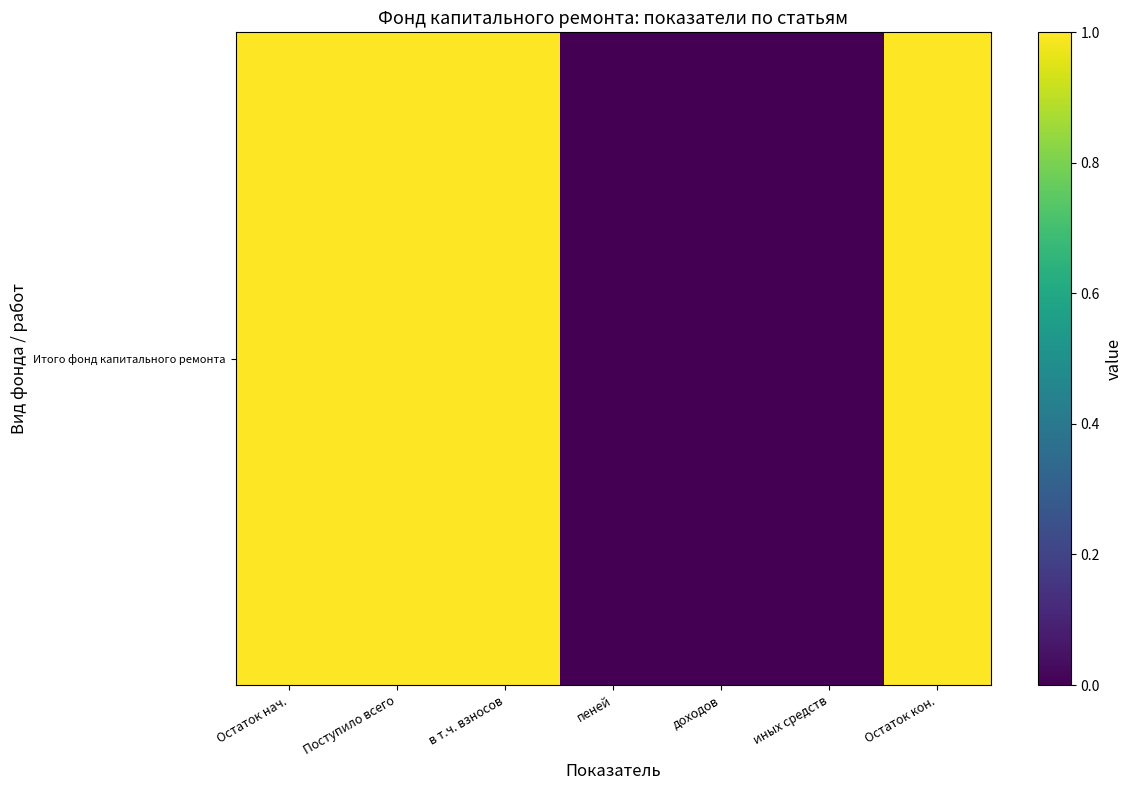

Count the number of categories in the chart.

7